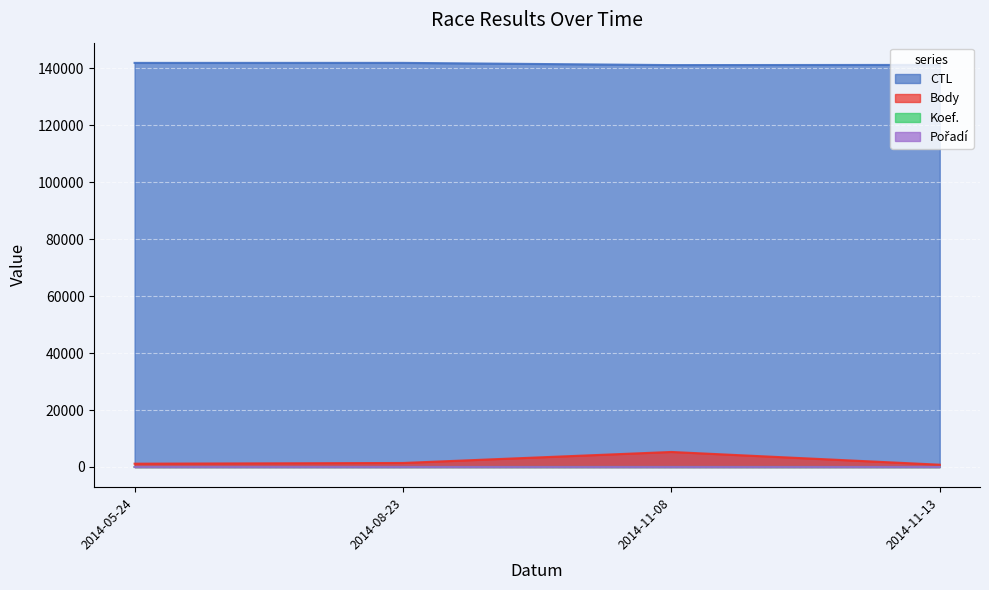

Which series has the largest total across all categories?

CTL